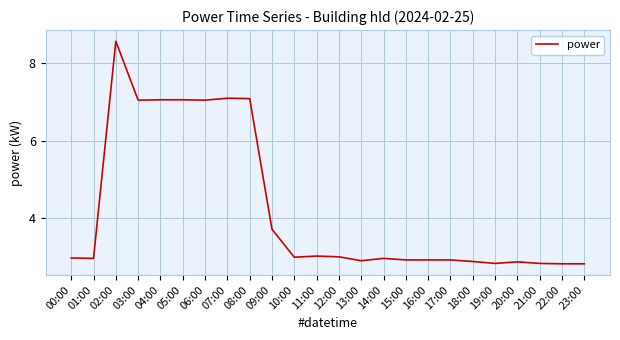

Between 01:00 and 02:00, which is larger?

02:00